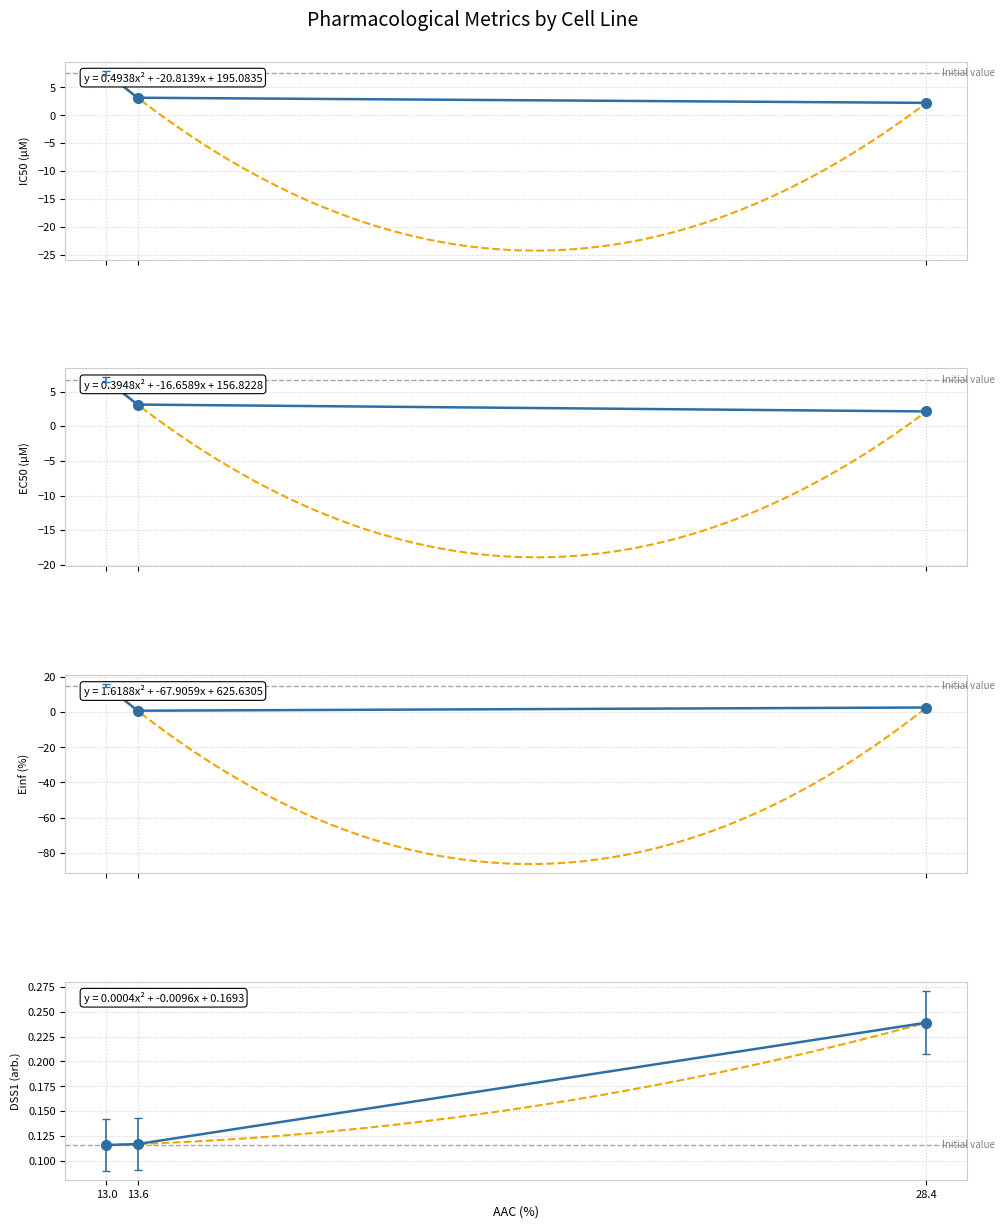

The value of DSS1 (arb.) at 28.4 is 0.2. True or false?

True